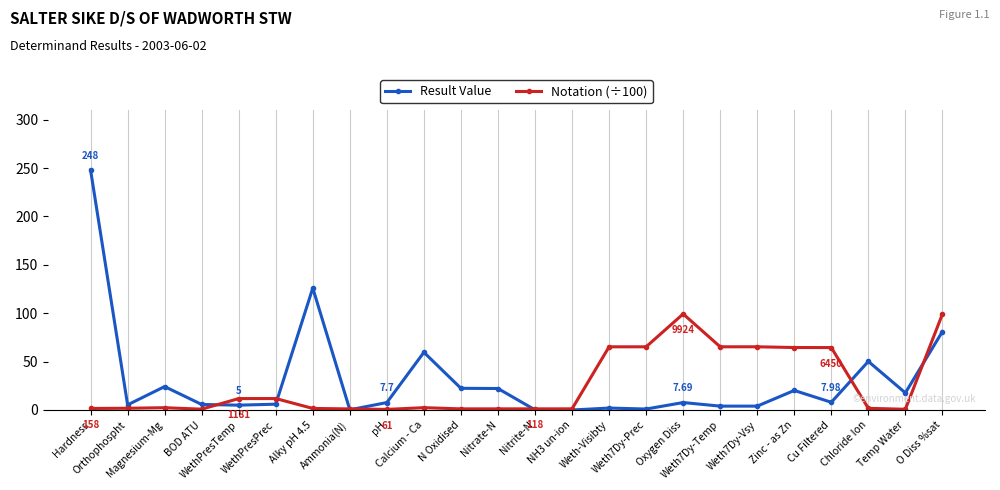

Where is Result Value nearest to the value 124?

Alky pH 4.5